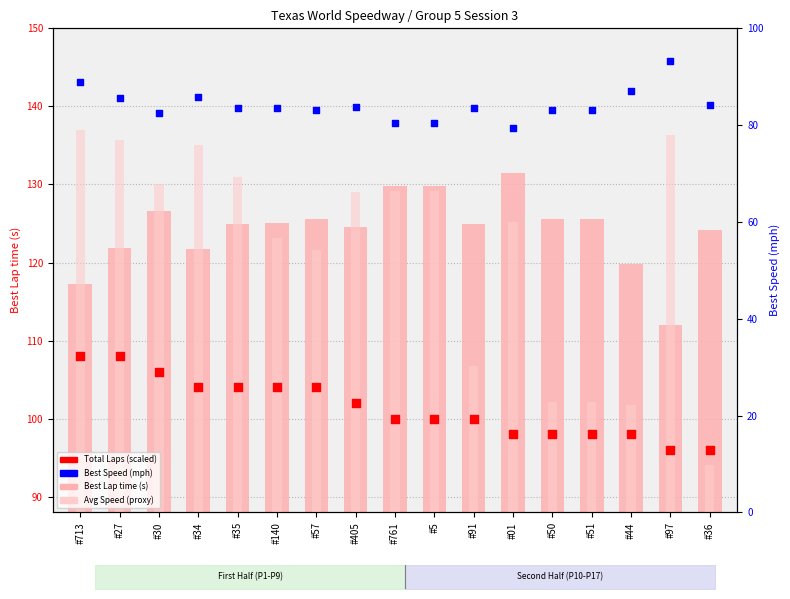

Which series has the largest total across all categories?

Best Lap time (s)